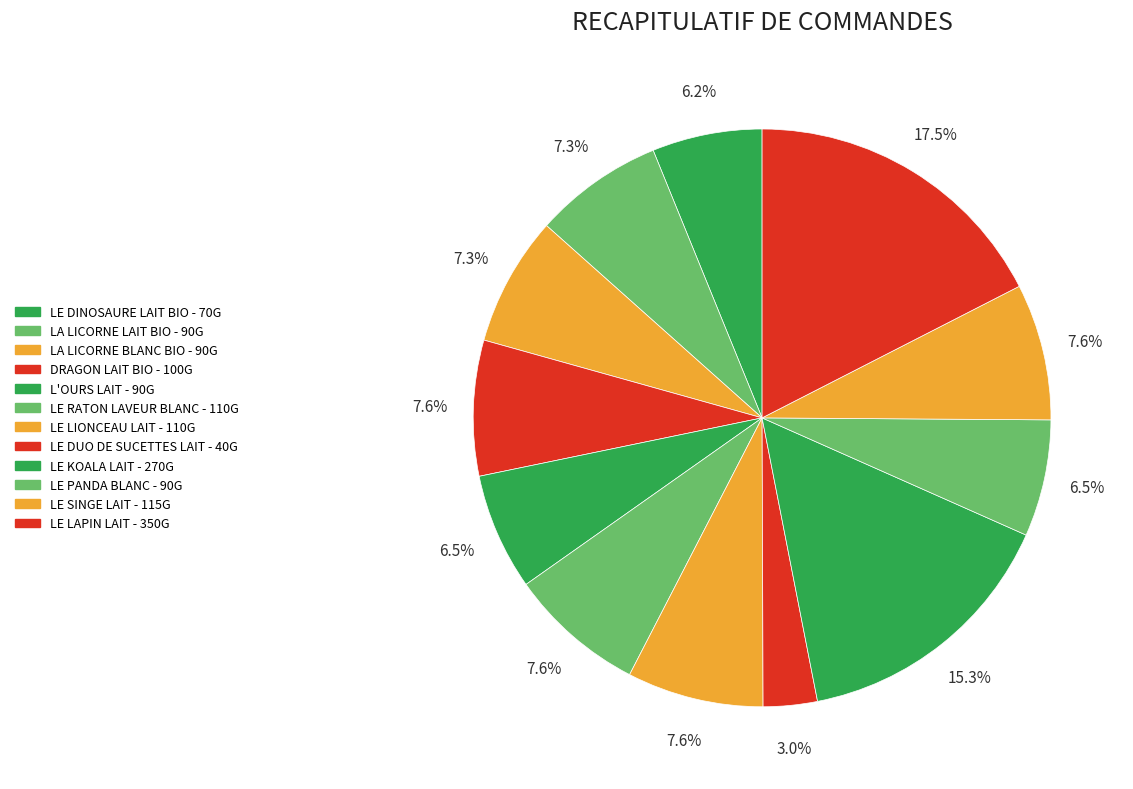

True or false: LE SINGE LAIT - 115G accounts for 8% of the total.

True